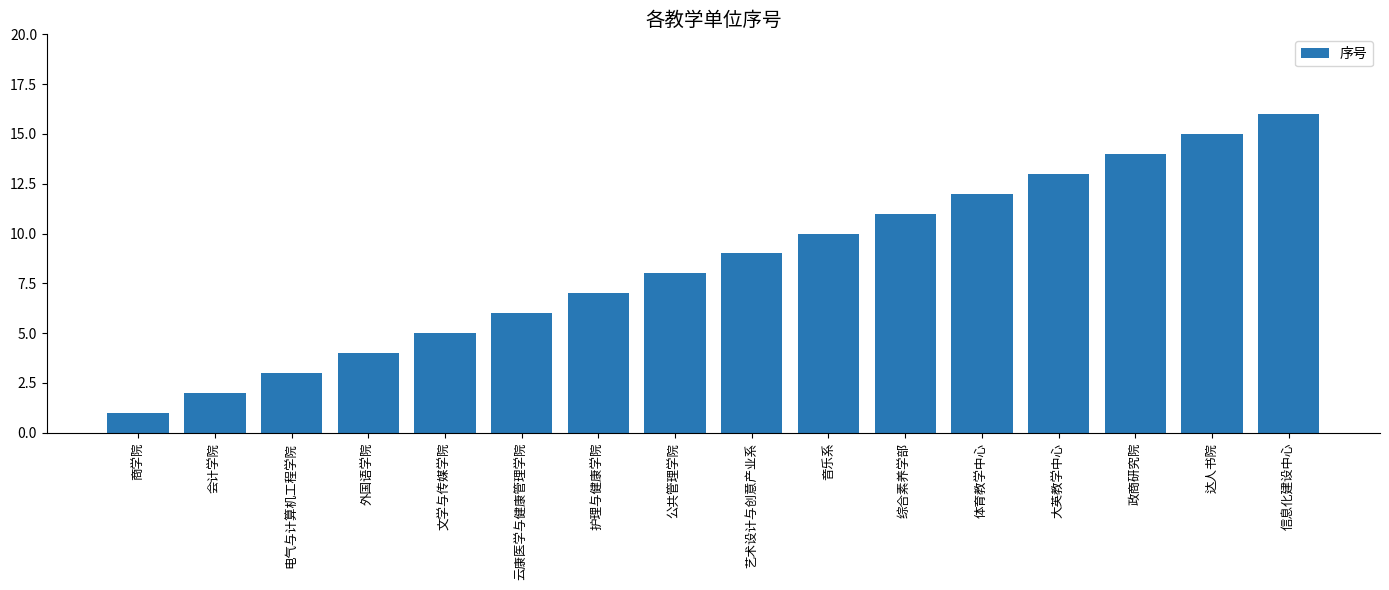

The chart shows a value of 8 at 体育教学中心. True or false?

False